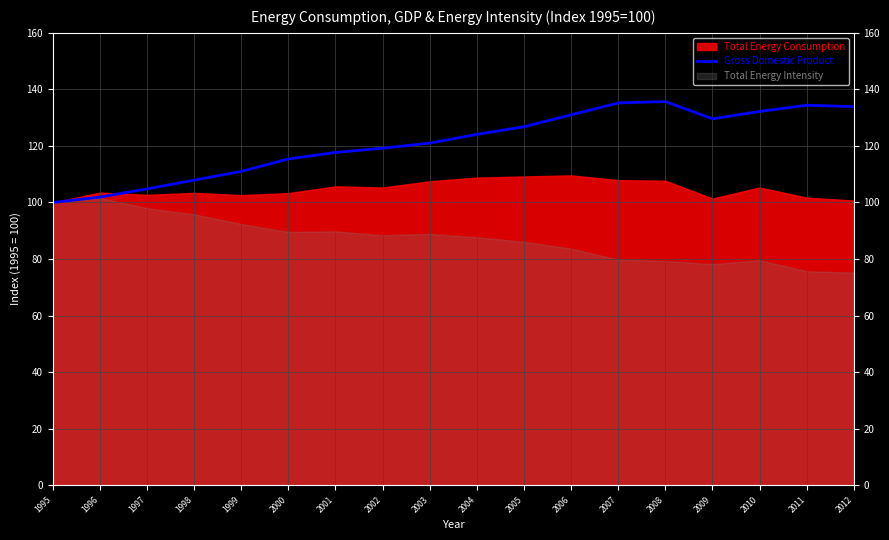

What is the highest value of the Gross Domestic Product series?

135.7